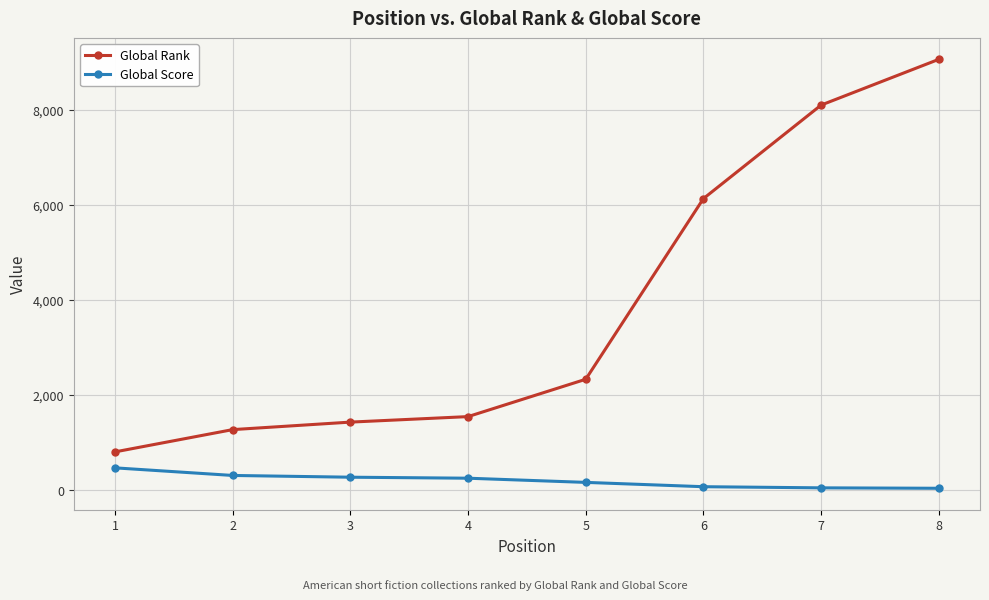

True or false: Global Rank and Global Score intersect in this chart.

False